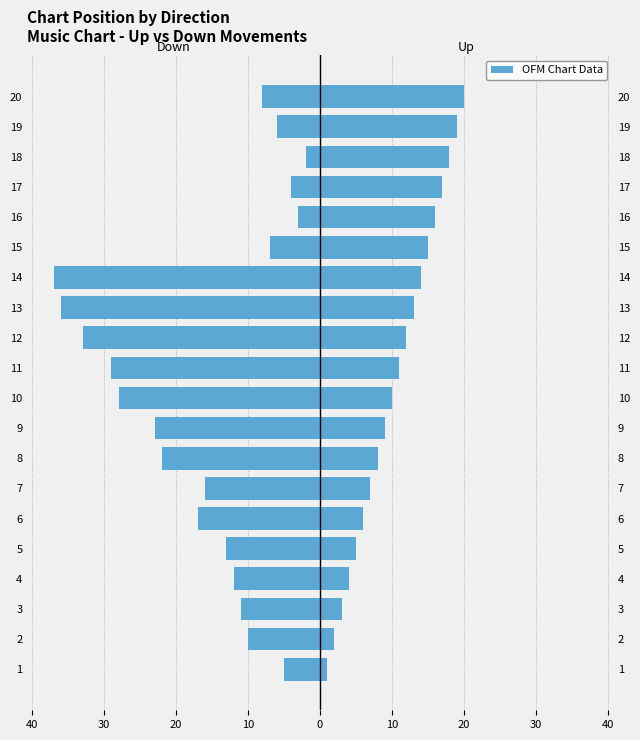

Is it true that Up equals 24 at 16?

False